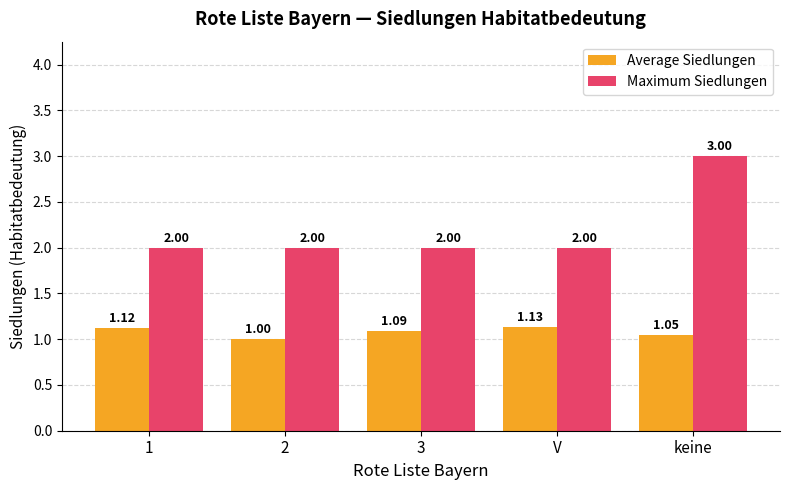

At how many categories does at least one series exceed 1?

5